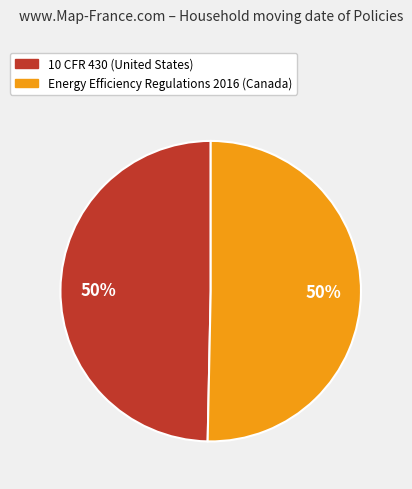

To the nearest percent, what is the average slice percentage?

50%